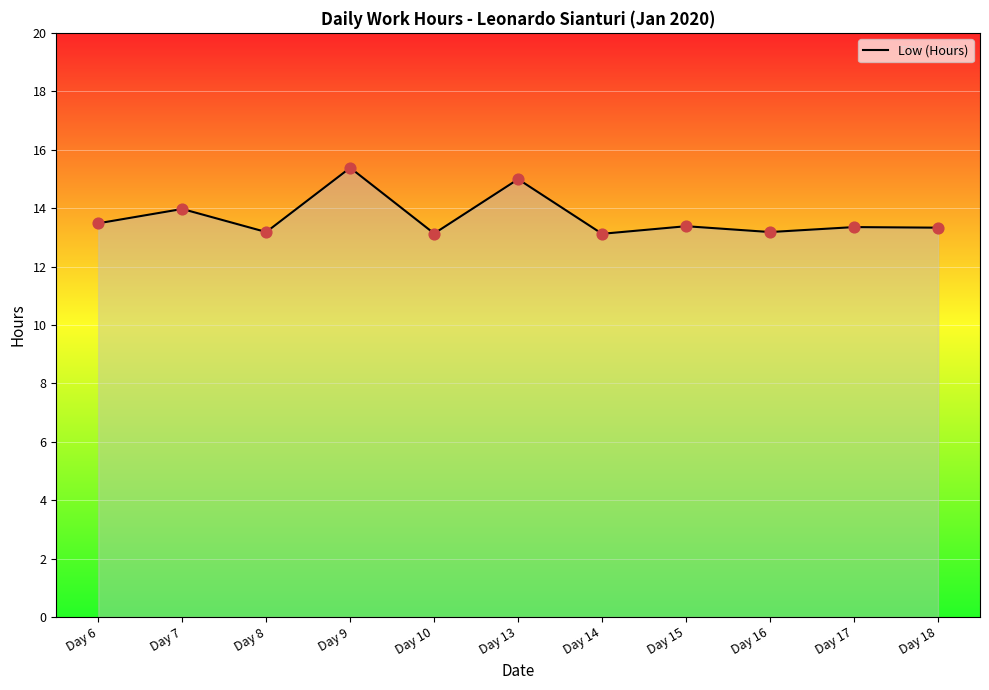

What is the change in value from Day 7 to Day 13?

+1.0